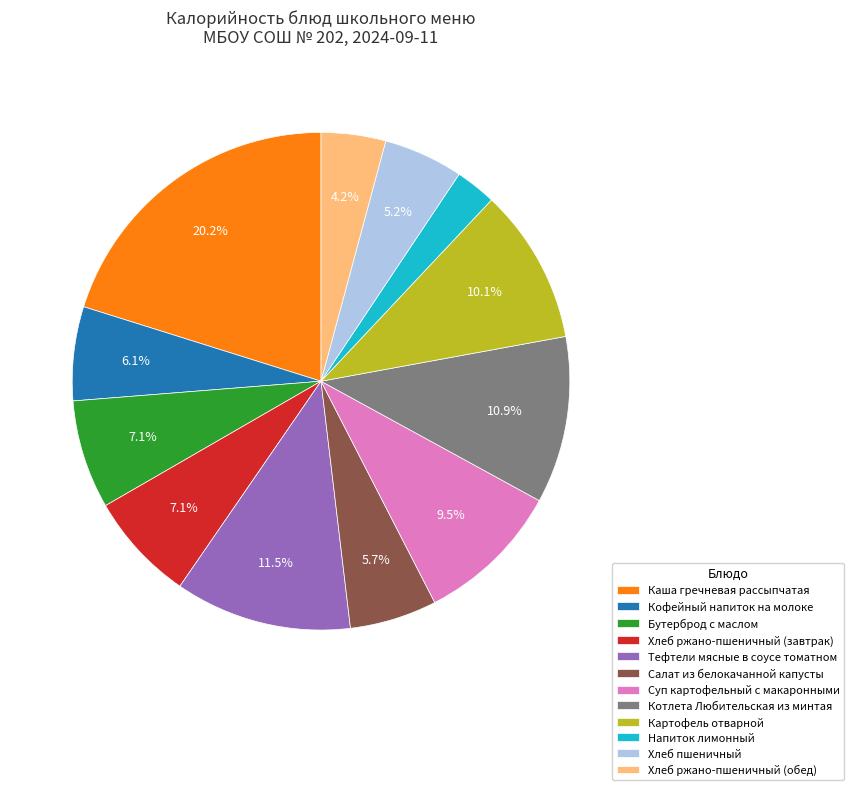

Count the number of slices in the pie.

12